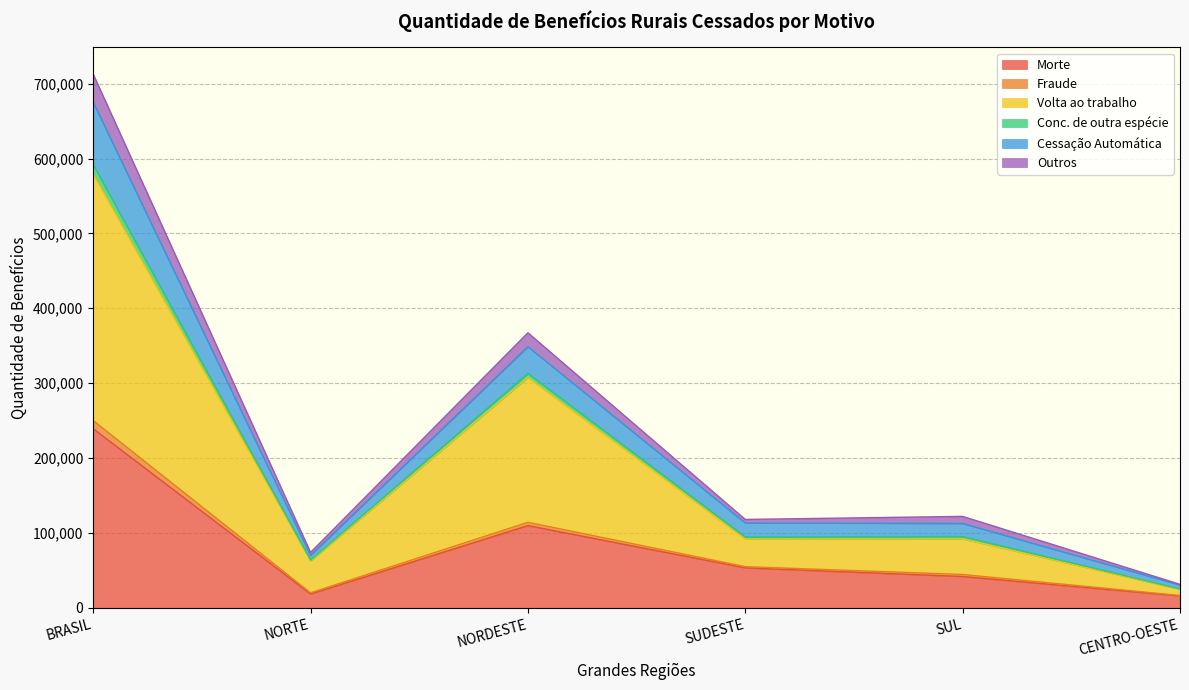

What is the label of the 4th point from the right?

NORDESTE